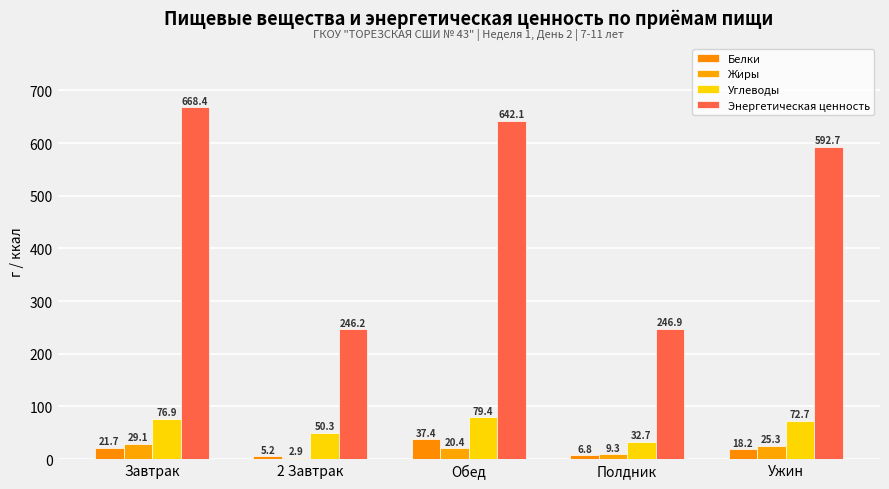

At which category does the chart reach its peak across all series?

Завтрак